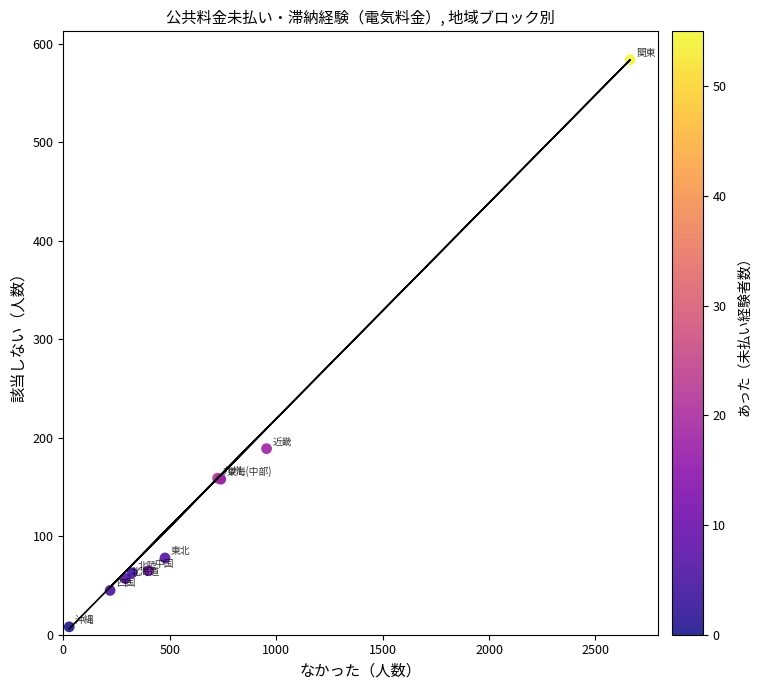

What Y value in the scatter plot is closest to 296?

189